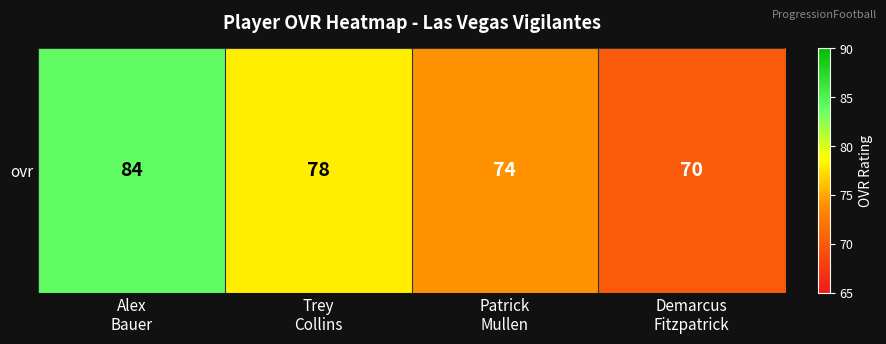

Which label corresponds to the smallest value in the chart?

Demarcus
Fitzpatrick